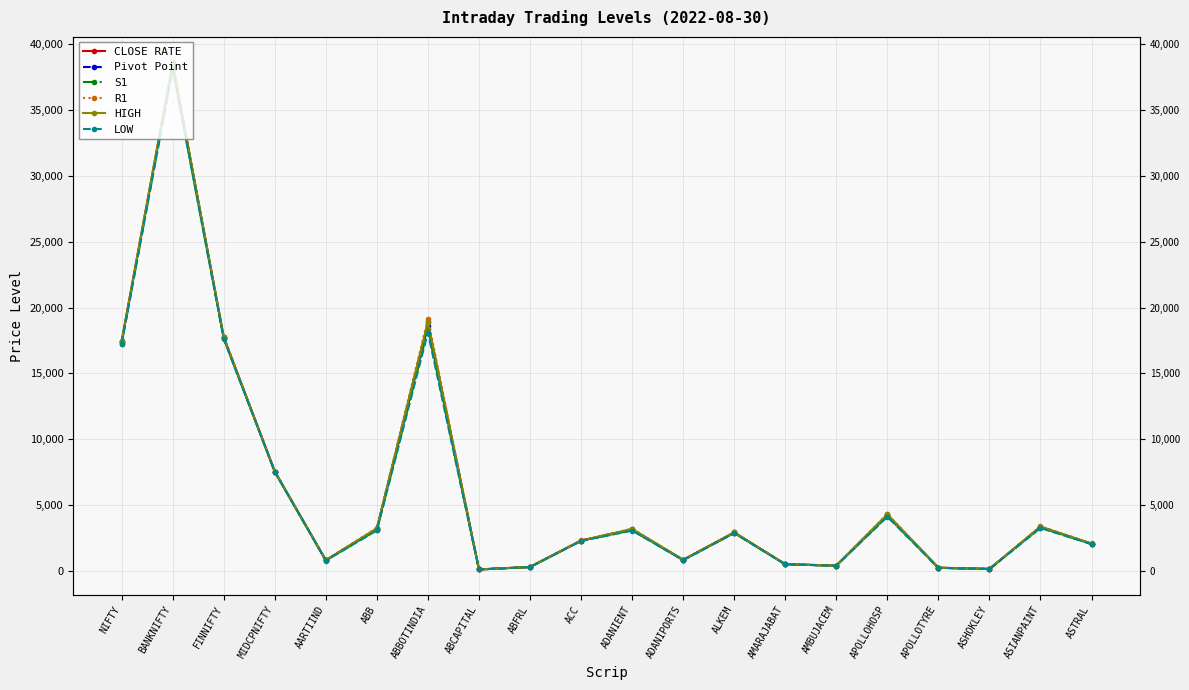

What is the difference between the second highest and second lowest values in the HIGH series?

18750.4